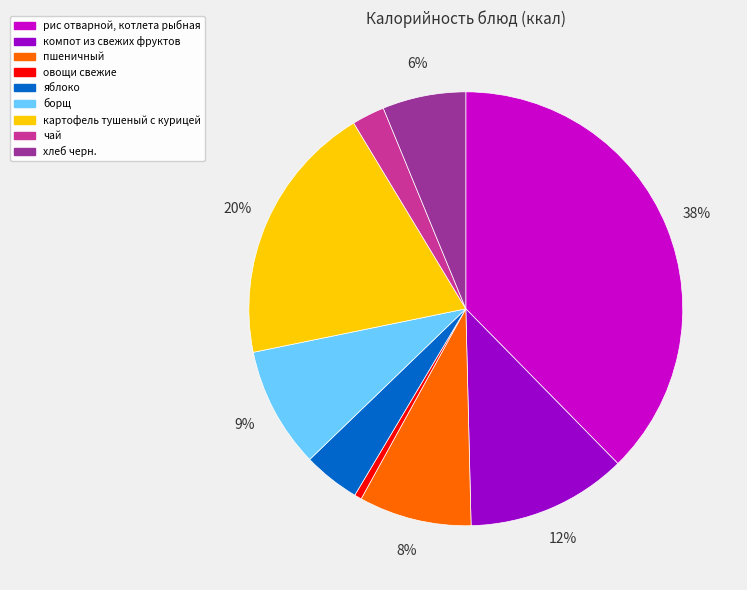

To the nearest percent, what is the average slice percentage?

11%